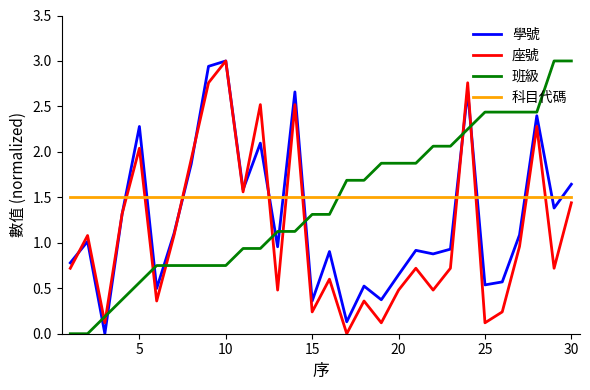

Rank the series by their average value, from lowest to highest.

座號, 學號, 班級, 科目代碼